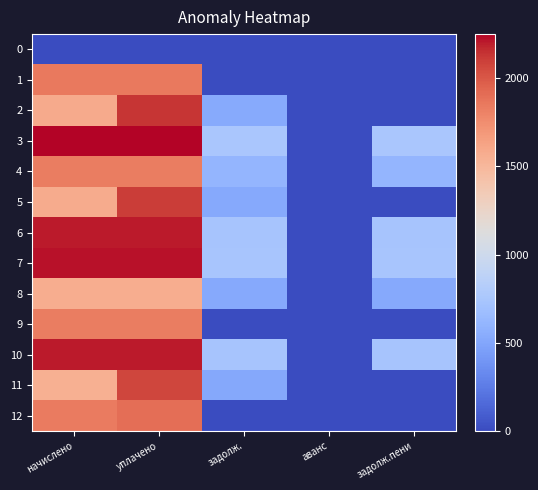

Which series has the largest total across all categories?

3